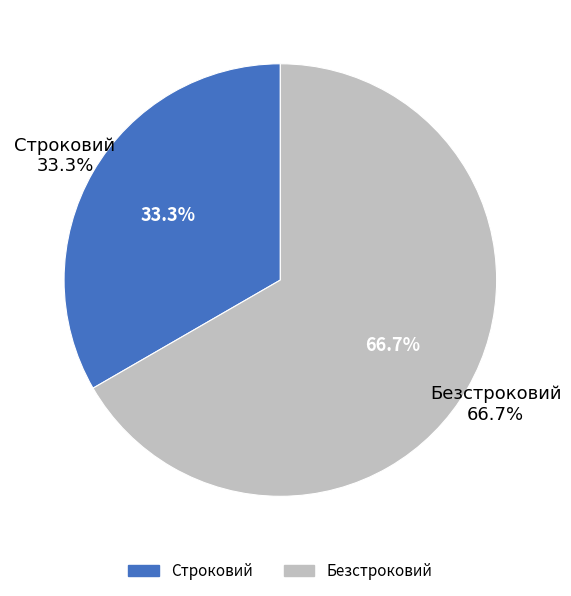

How many segments does this pie chart have?

2